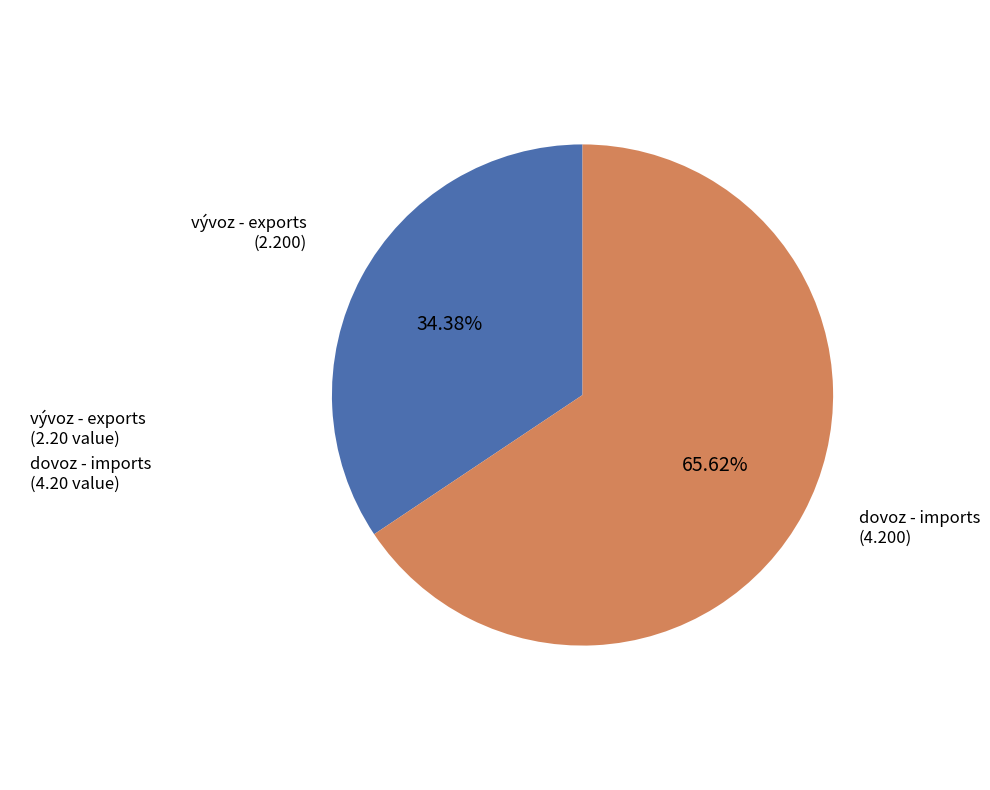

Count the number of slices in the pie.

2